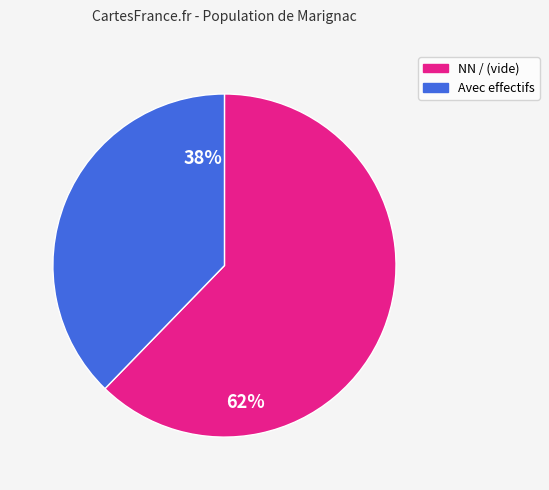

Is there a majority slice in this chart?

Yes